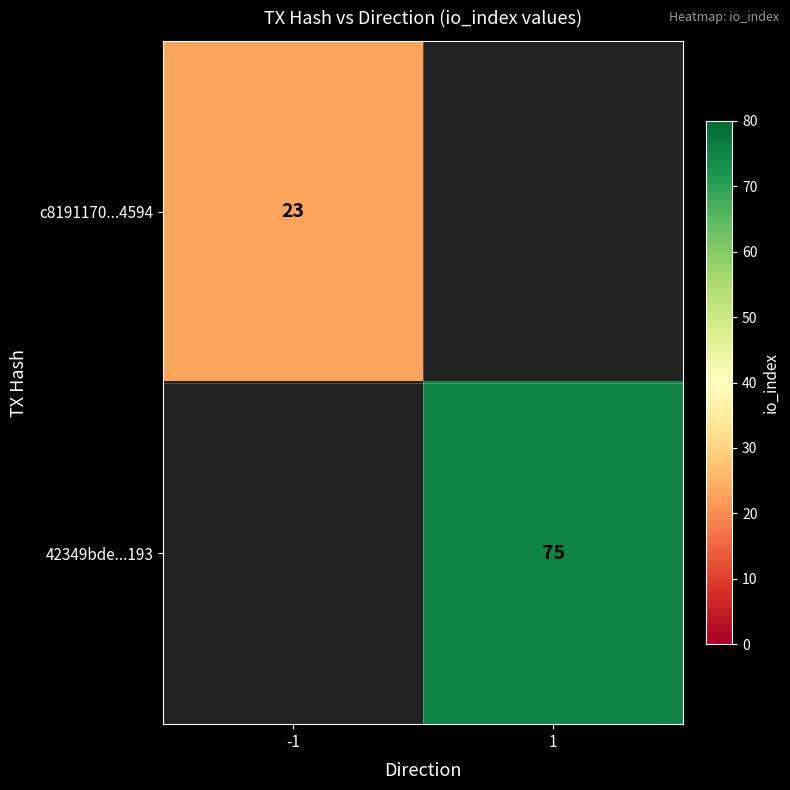

The c8191170...4594 series shows 6 at -1. True or false?

False